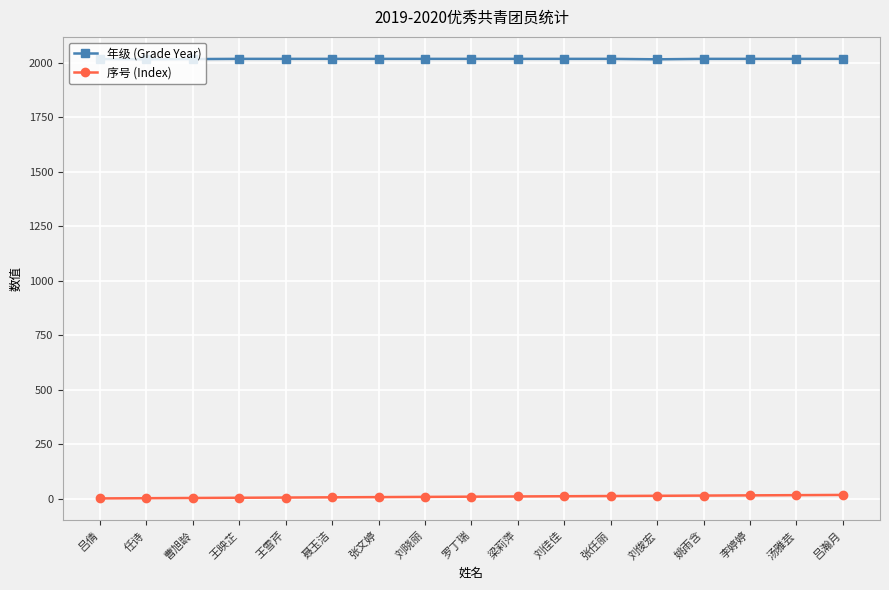

Read the 年级 (Grade Year) value at 吕瀚月.

2019